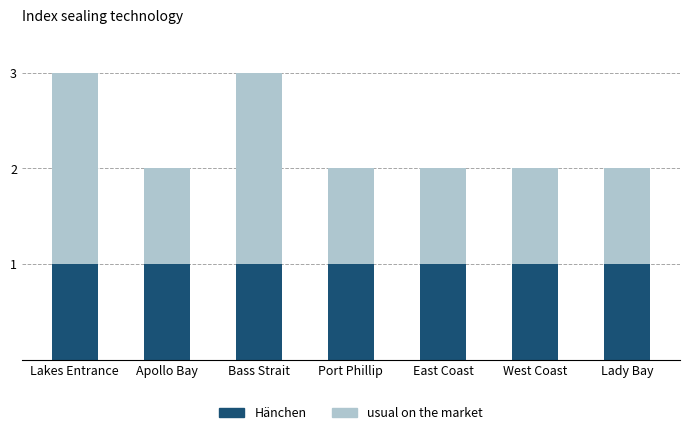

What is the sum of the Hänchen values at East Coast and Apollo Bay?

2